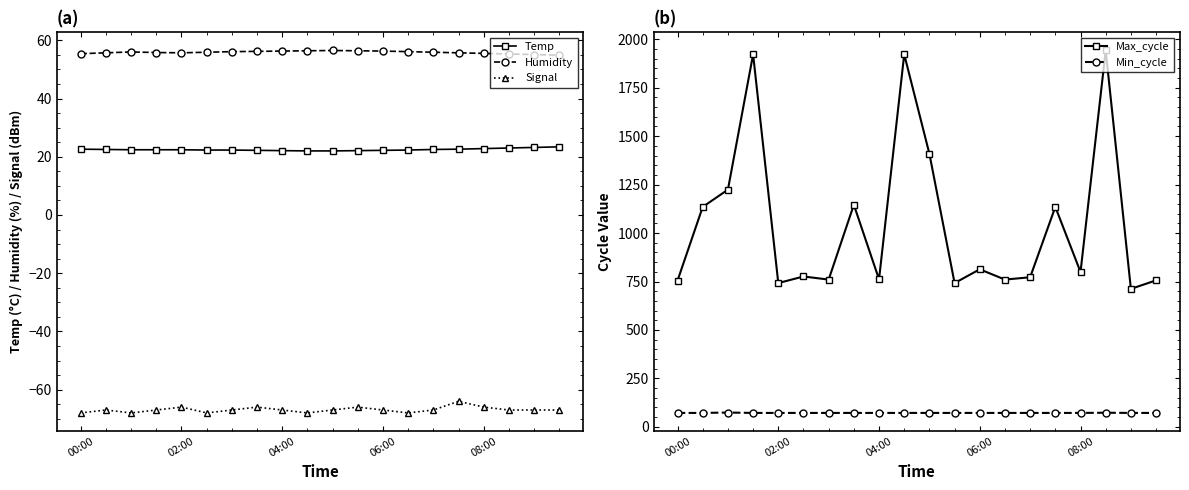

True or false: Humidity and Signal cross at least once.

False